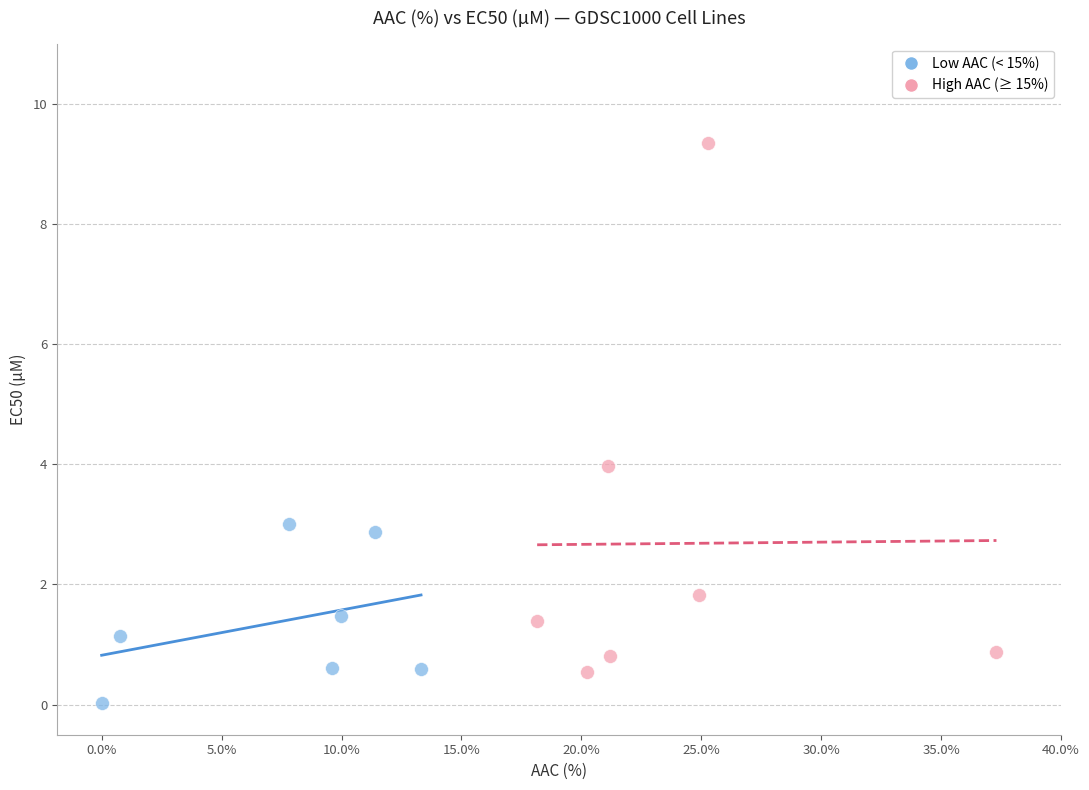

Which series has the largest Y range (max minus min)?

High AAC (≥ 15%)